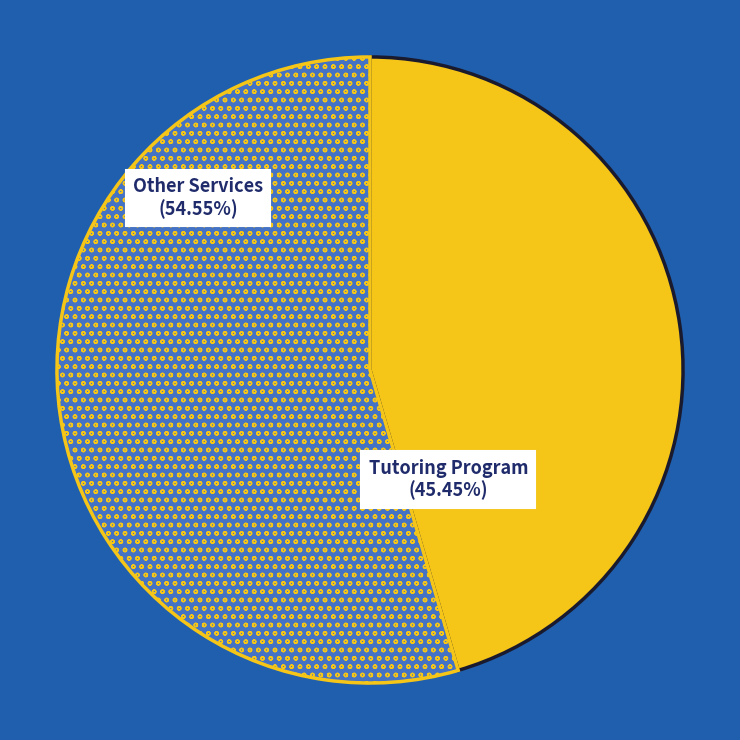

To the nearest percent, what percentage of the pie is Tutoring Program?

45%